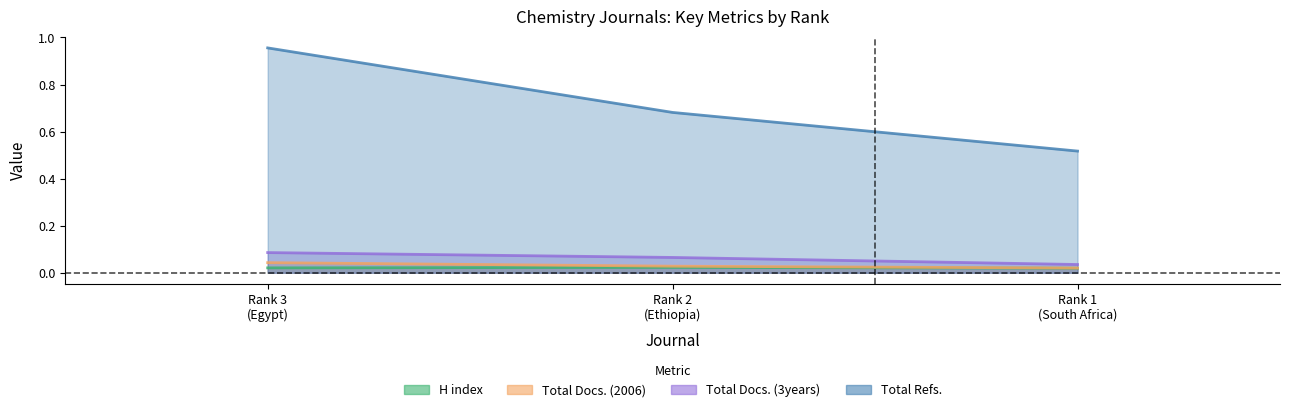

Reading left to right, list all the values displayed in this chart.

H index: 0.0	0.0	0.0
Total Docs. (2006): 0.0	0.0	0.0
Total Docs. (3years): 0.1	0.1	0.0
Total Refs.: 1.0	0.7	0.5